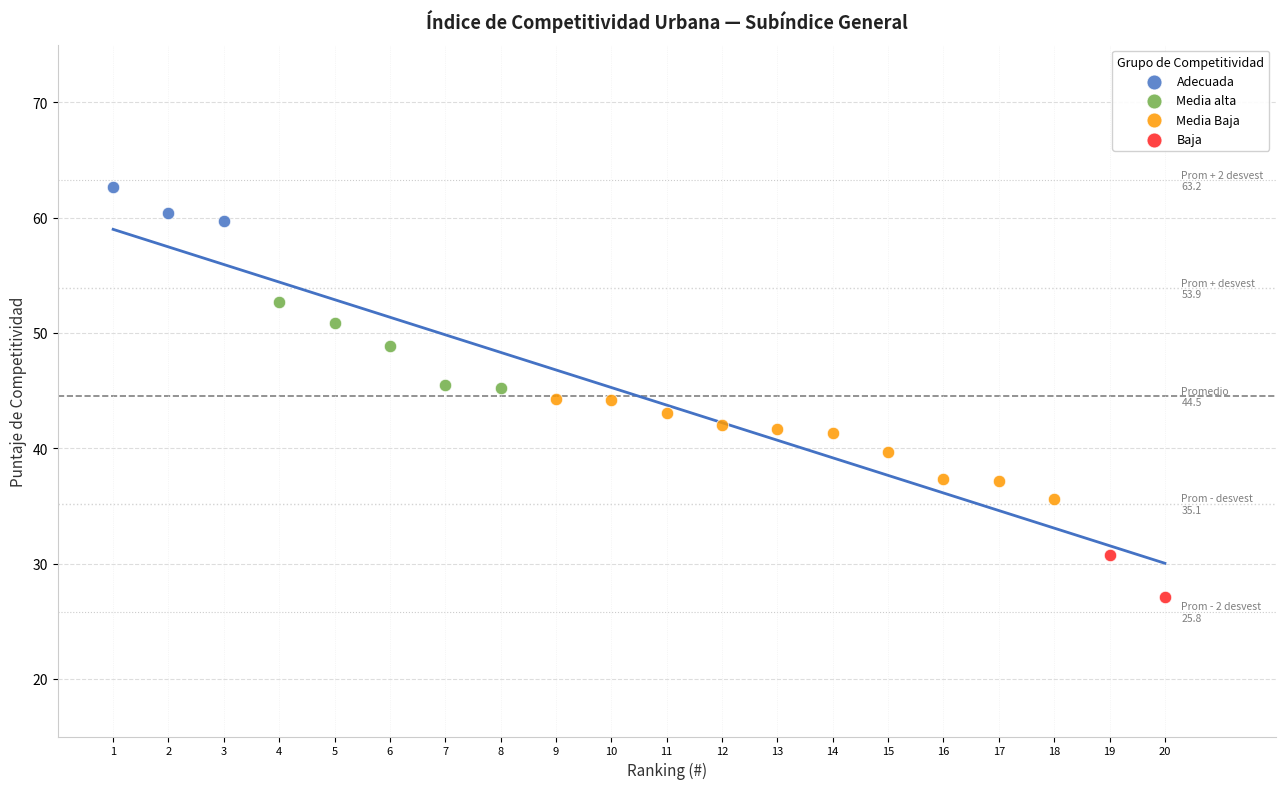

Which series has the largest Y range (max minus min)?

Media Baja